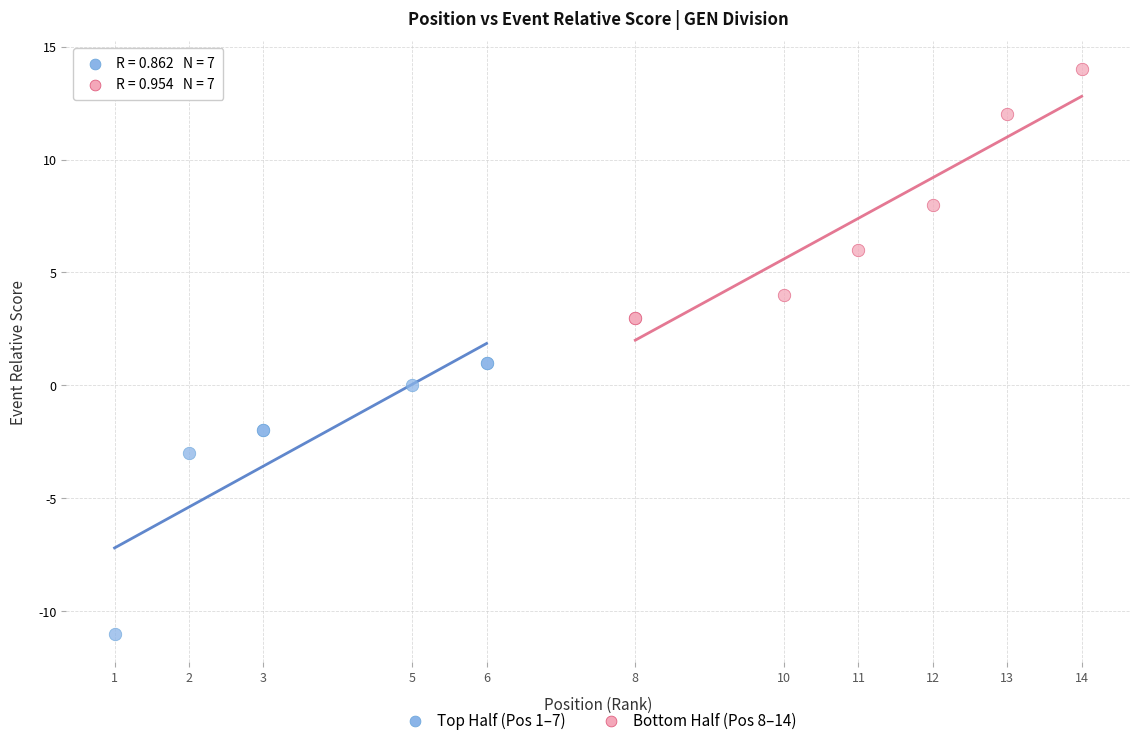

Which series has the largest Y range (max minus min)?

Top Half (Pos 1–7)